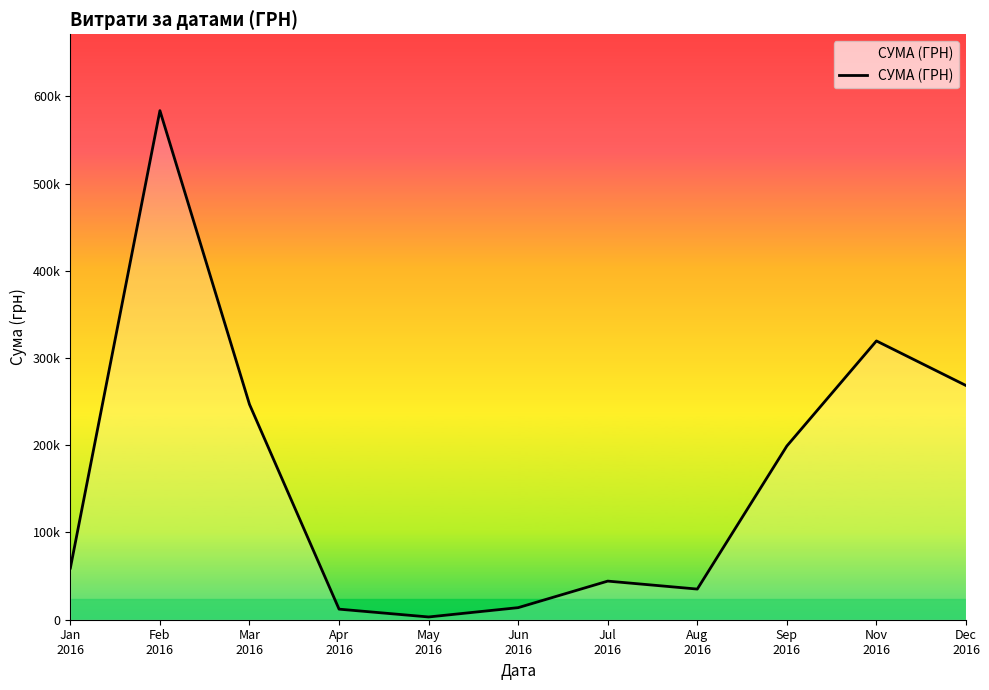

Does the chart have visible grid lines?

No